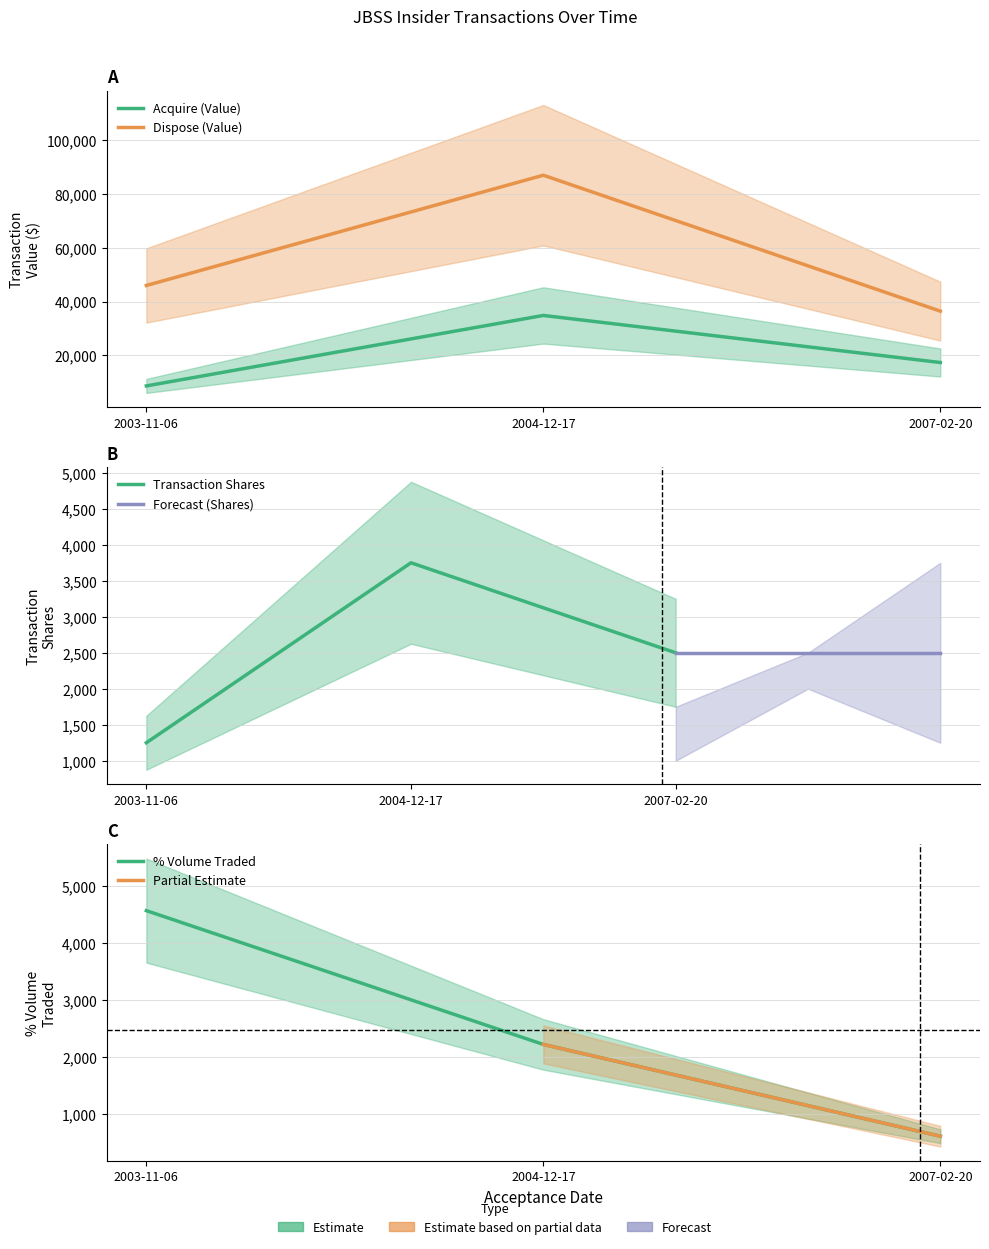

Reading left to right, extract all data points from this chart.

transactionValue_A: 2003-11-06=8686	2004-12-17=34836	2007-02-20=17373
transactionValue_D: 2003-11-06=45948	2004-12-17=86855	2007-02-20=36430
transactionShares: 2003-11-06=1250	2004-12-17=3750	2007-02-20=2500
pctVolumeTraded: 2003-11-06=4570	2004-12-17=2219	2007-02-20=606